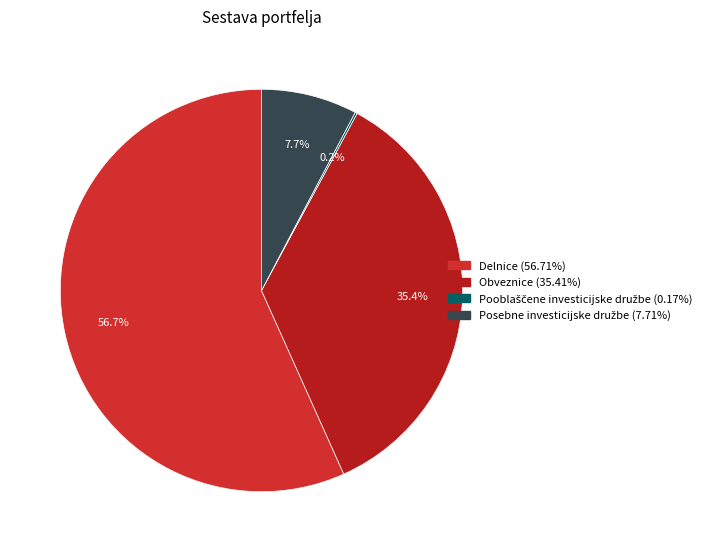

Is there any slice that represents more than half of the pie?

Yes